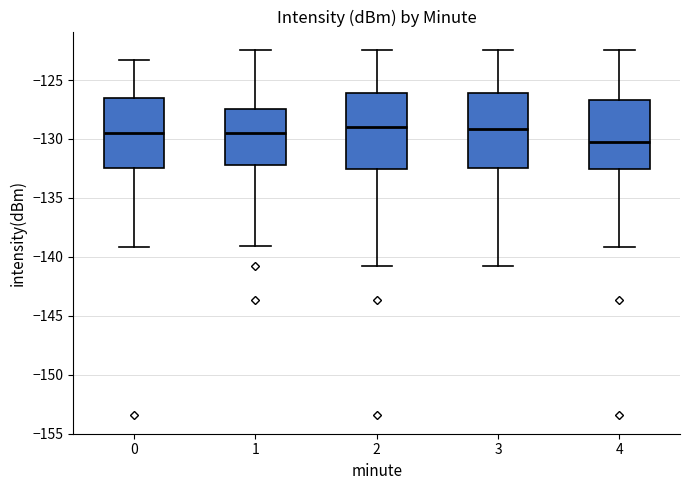

Where is the upper edge of the box at x = 0 on the y-axis? The values are not printed on the chart, so give them approximately, as read against the axis.

-126.5